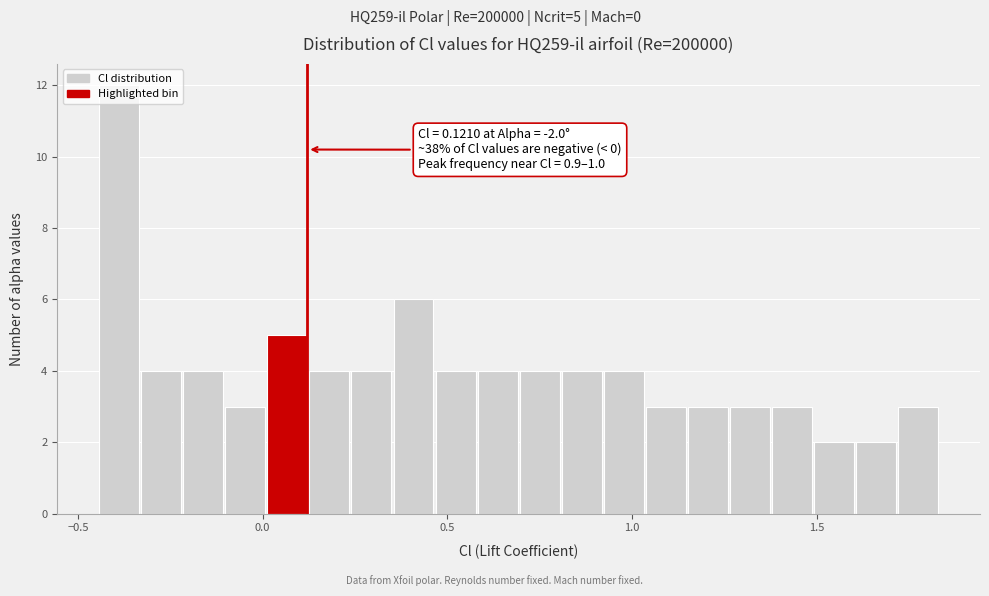

Around what value on the x-axis is the tallest bar? Give the approximate position of its centre, as read against the axis.

-0.40